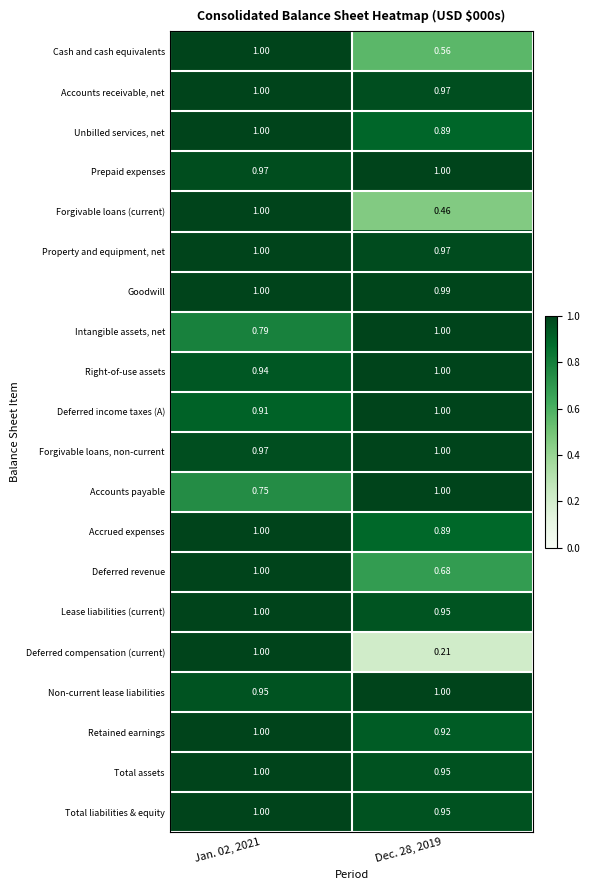

Is the value of Unbilled services, net at Dec. 28, 2019 greater than the value of Total assets at Dec. 28, 2019?

No